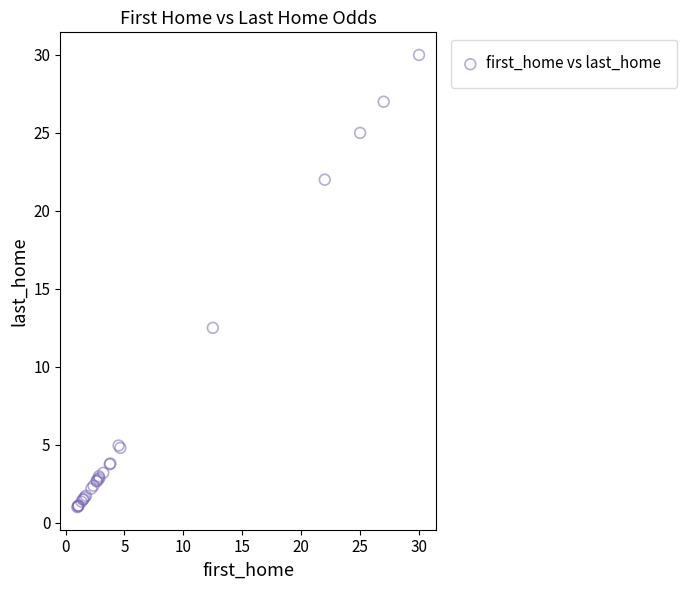

What Y value in the scatter plot is closest to 15?

12.5